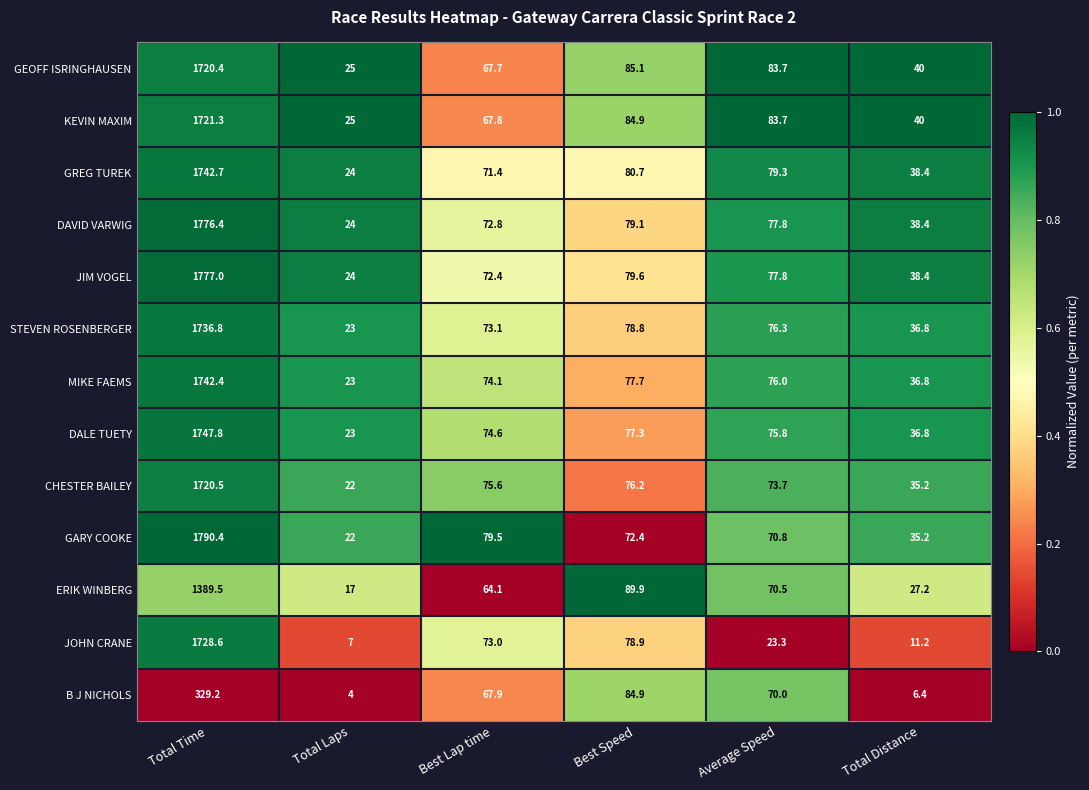

What is the difference between the JOHN CRANE values at Average Speed and Total Laps?

16.3